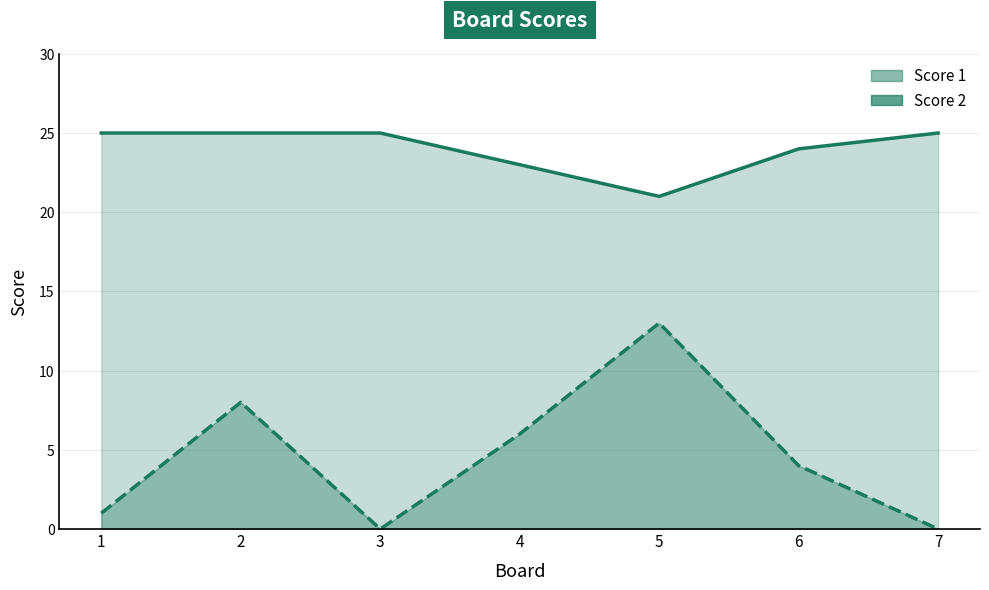

Count the Score 1 values in the range 23 to 25.

6